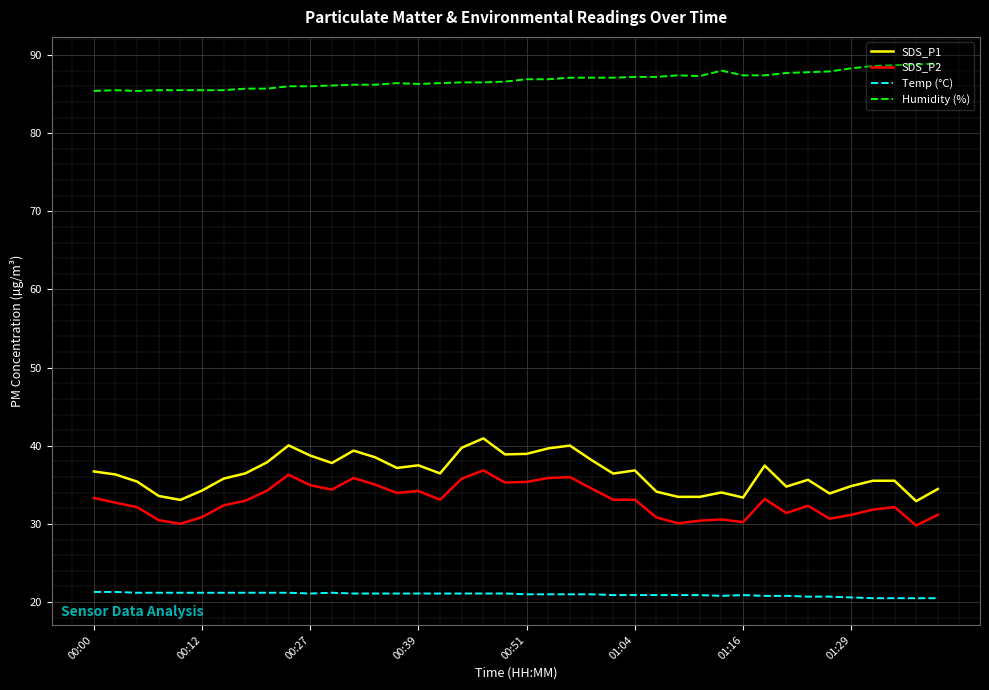

Rank the series by their maximum value, from lowest to highest.

Temp (°C), SDS_P2, SDS_P1, Humidity (%)